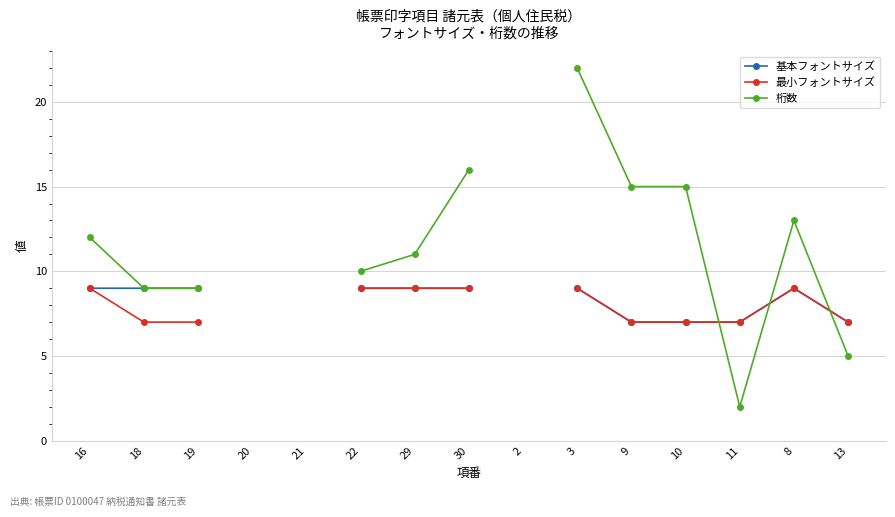

Which category has the lowest value in the 基本フォントサイズ series?

9